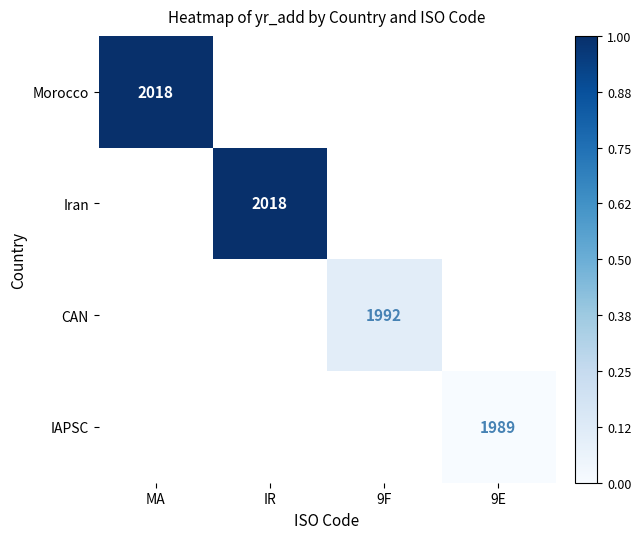

Is the value of CAN at 9F greater than the value of IAPSC at 9E?

Yes